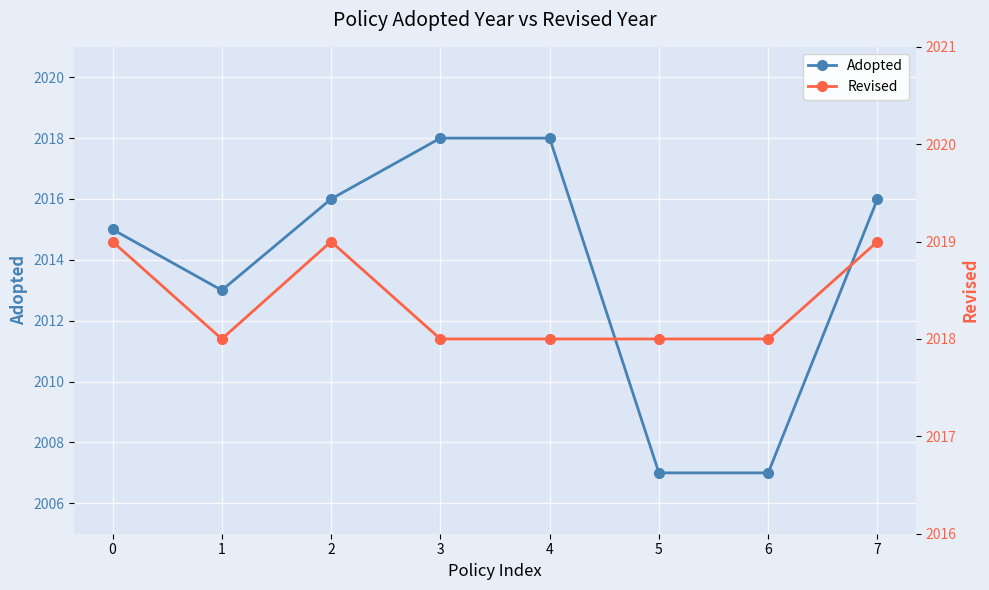

Is it true that Revised equals 2018 at 6?

True